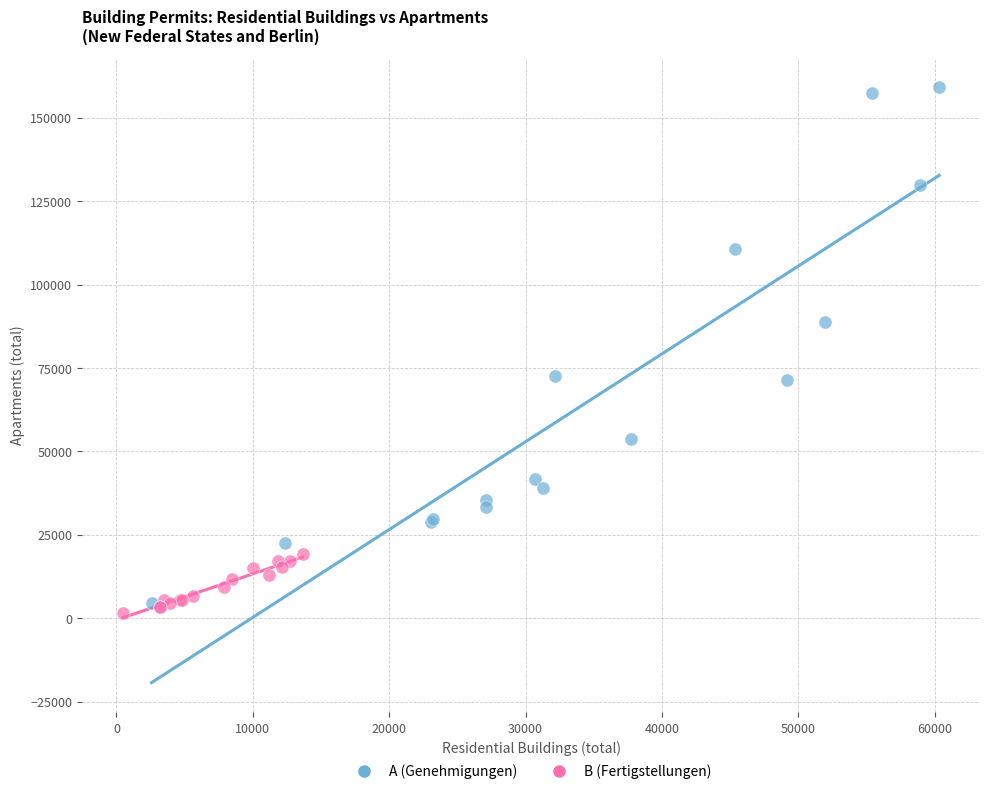

Which series reaches the maximum Y coordinate?

A (Genehmigungen)